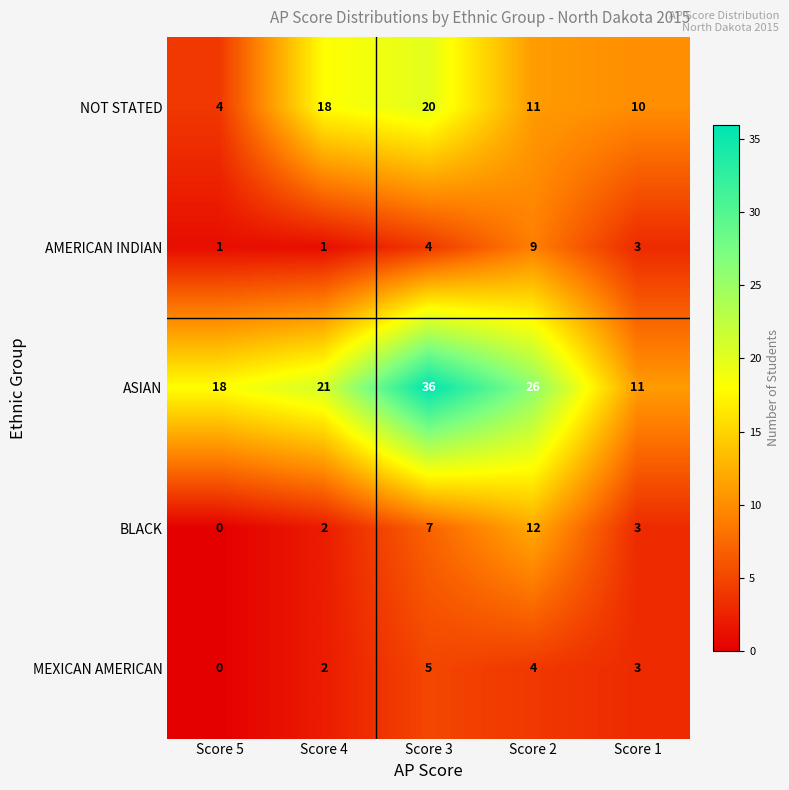

At which label is NOT STATED closest to 12?

Score 2